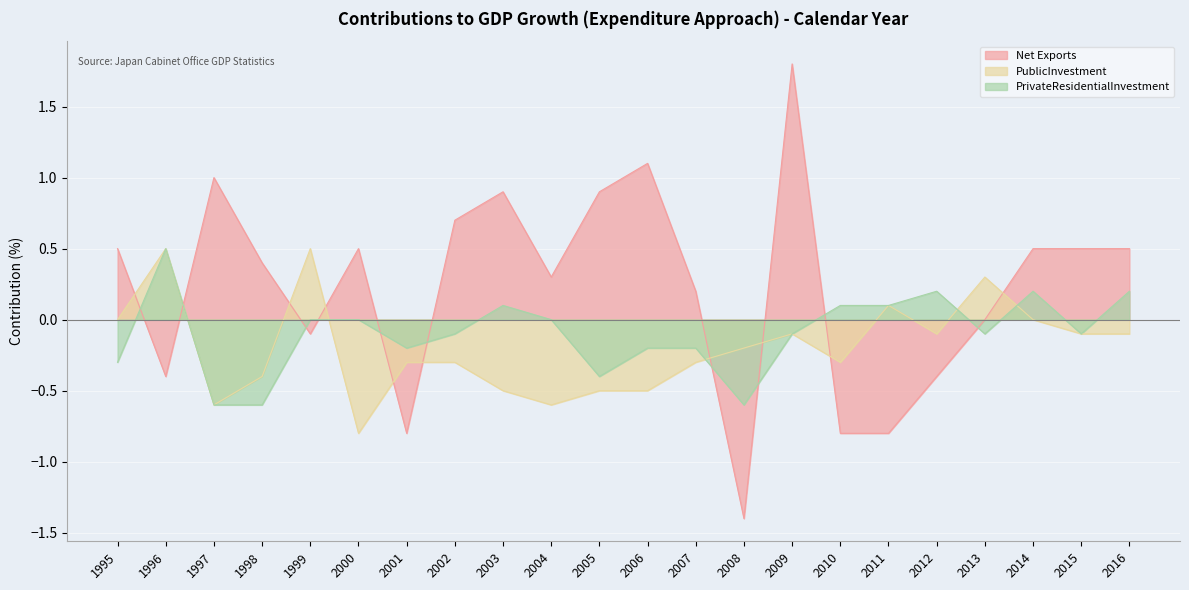

Between 1998 and 2000, which is larger?

2000